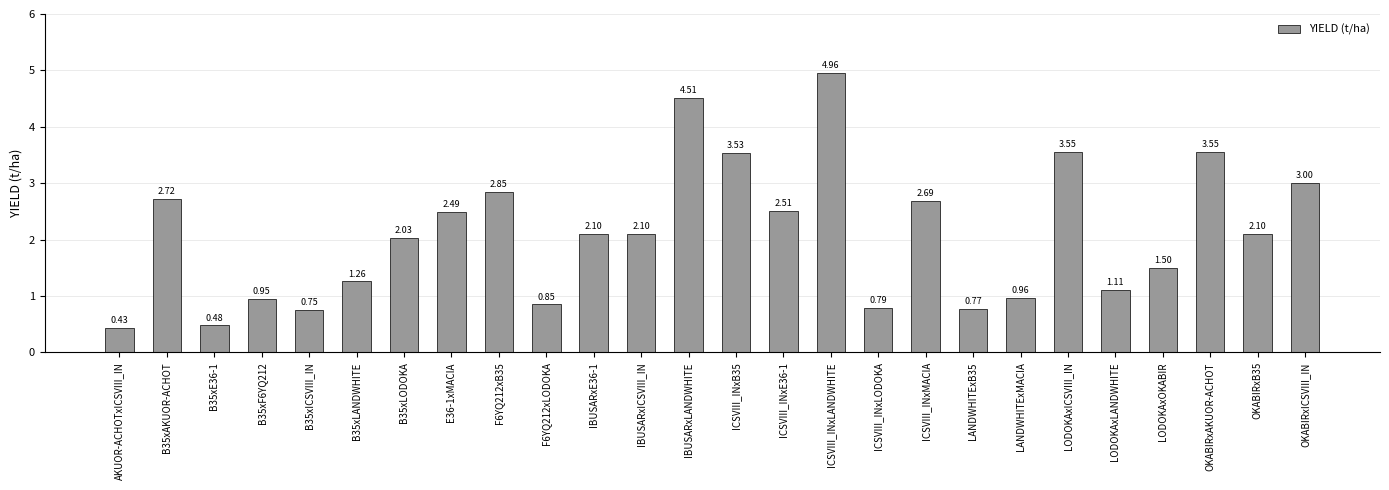

Between OKABIRxB35 and B35xICSVIII_IN, which is larger?

OKABIRxB35